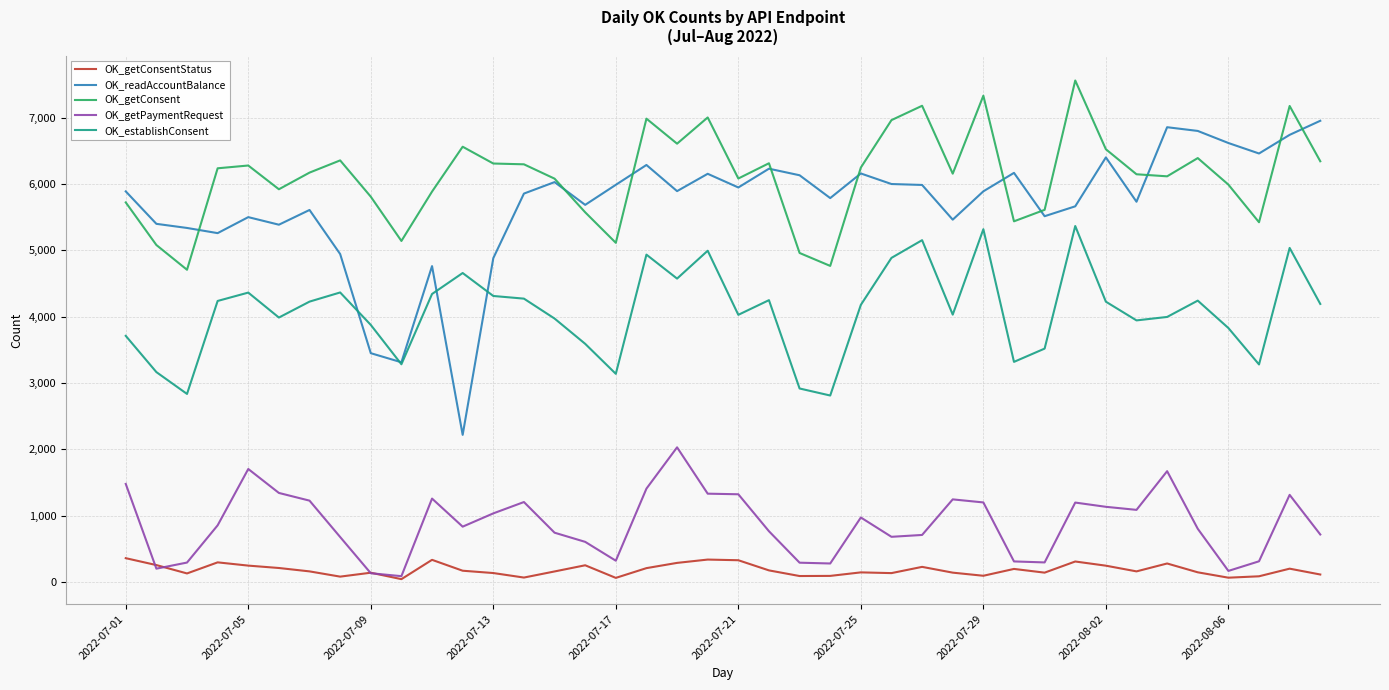

True or false: OK_establishConsent and OK_getConsent intersect in this chart.

False